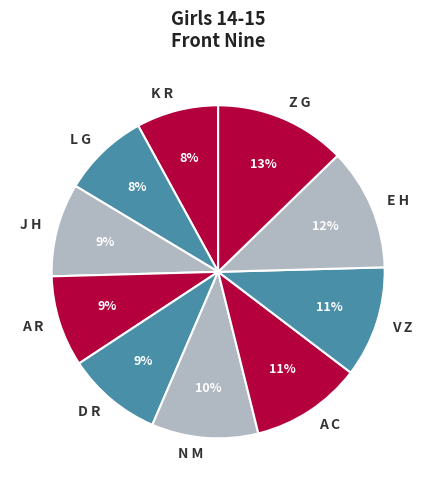

Which category has the biggest portion of the pie?

Z G